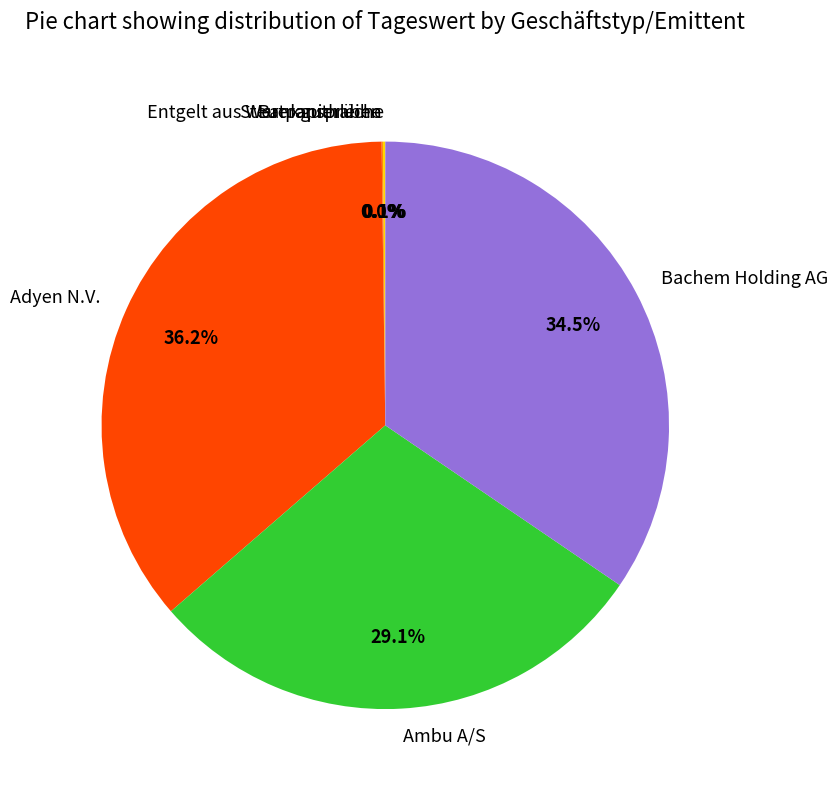

Is there any slice that represents more than half of the pie?

No